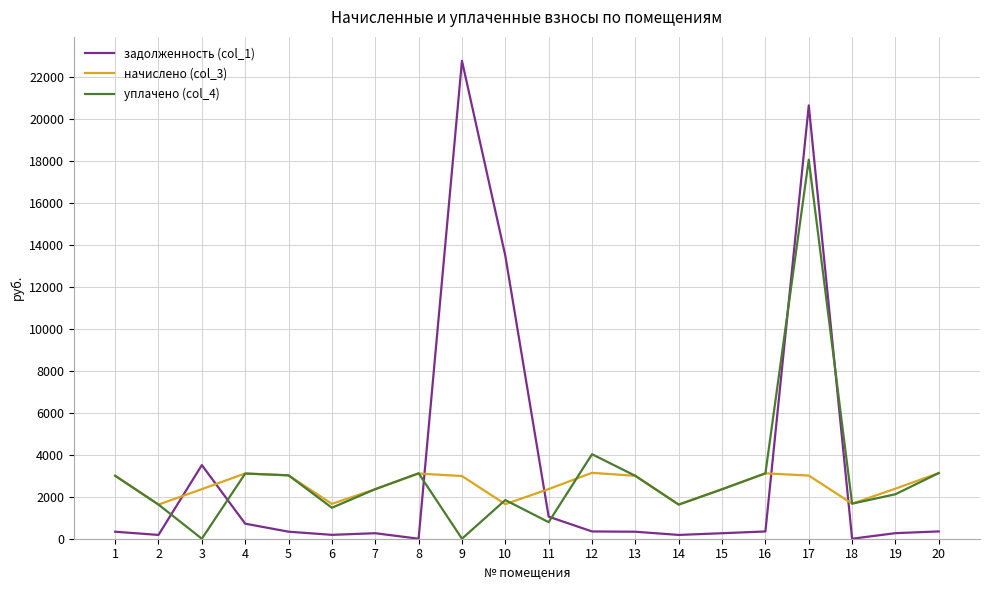

Does the chart have visible grid lines?

Yes